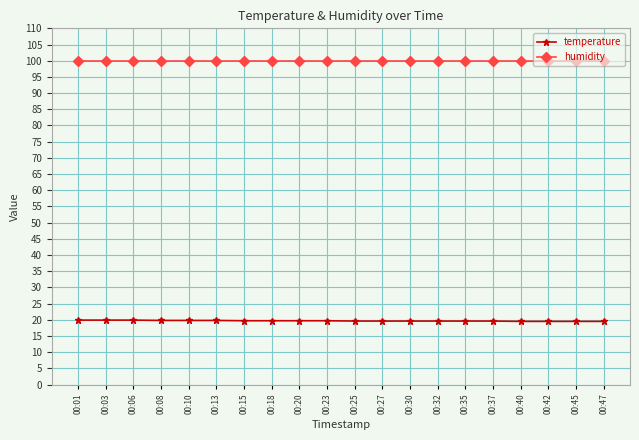

The temperature series shows 19.6 at 00:32. True or false?

True